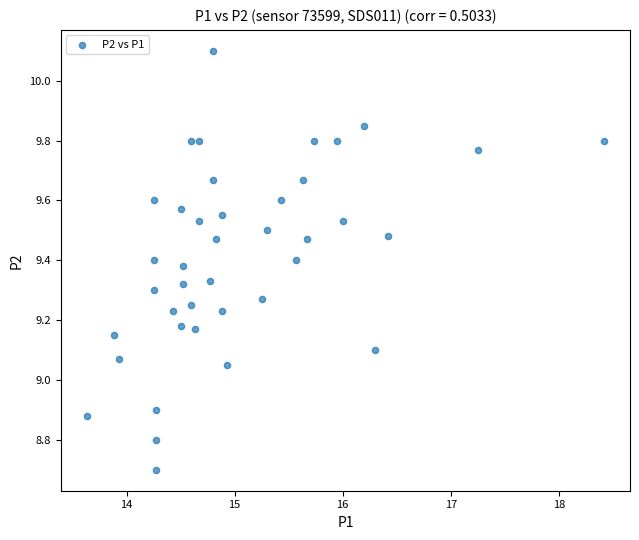

What is the range of Y values (max minus min)?

1.4